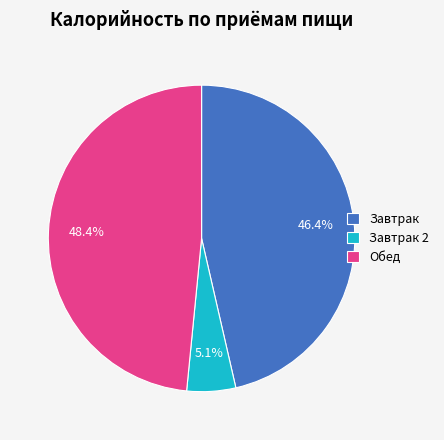

What percentage is the Обед slice, to the nearest percent?

48%